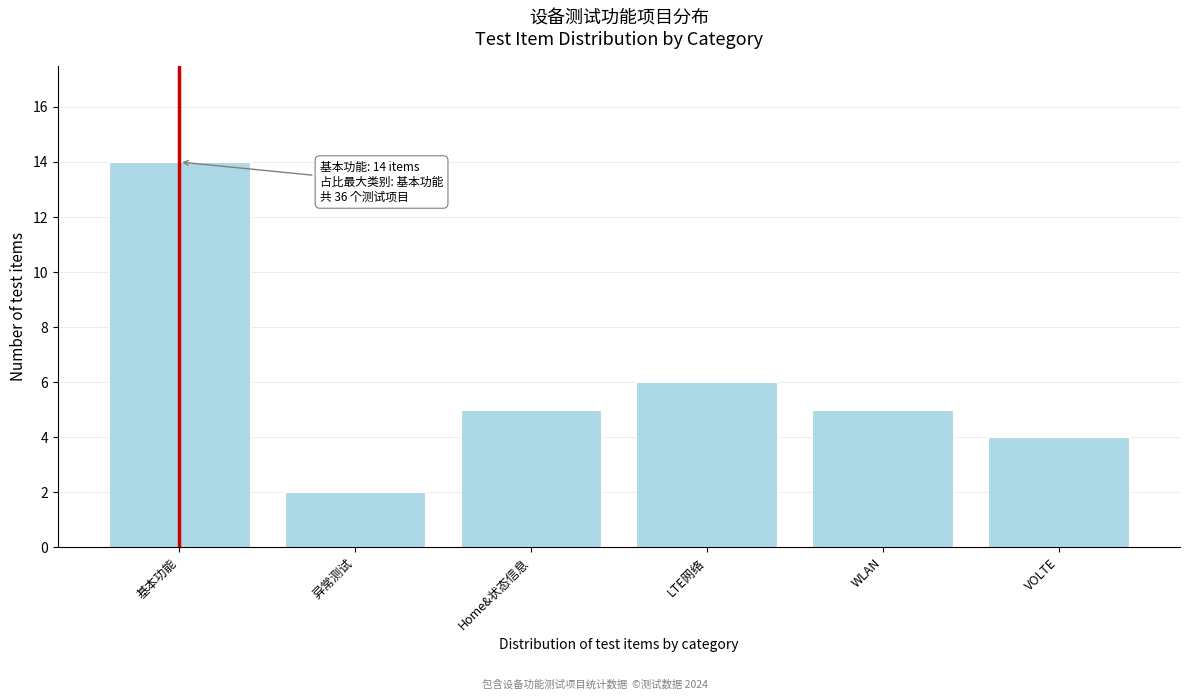

Reading left to right, what are all the values shown in this chart?

14	2	5	6	5	4